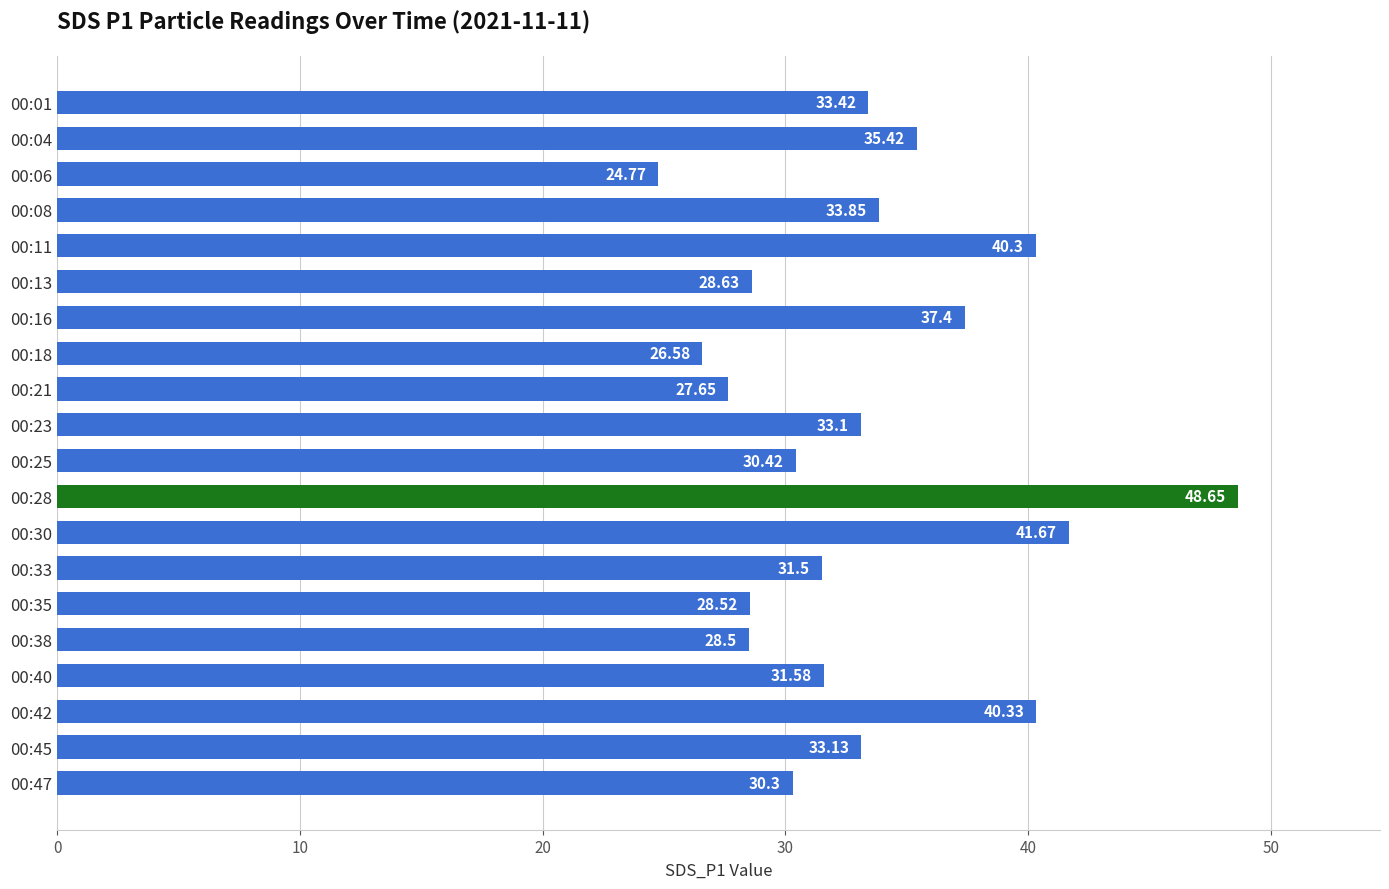

List the labels in order of value, smallest first.

00:06, 00:18, 00:21, 00:38, 00:35, 00:13, 00:47, 00:25, 00:33, 00:40, 00:23, 00:45, 00:01, 00:08, 00:04, 00:16, 00:11, 00:42, 00:30, 00:28